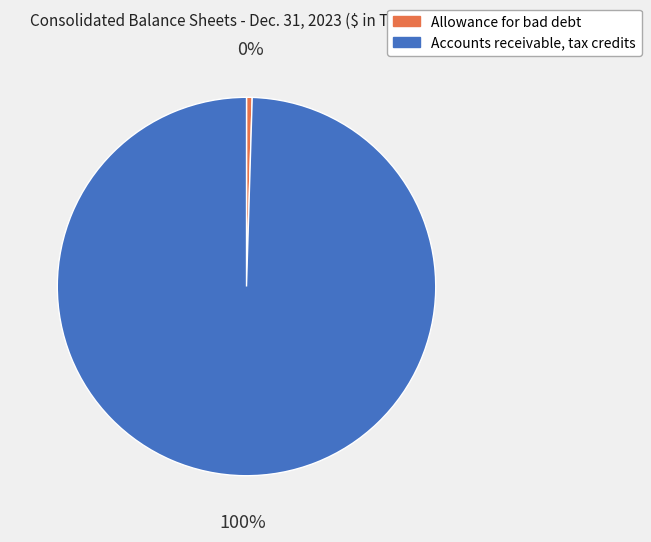

Is Accounts receivable, tax credits the majority of the pie?

Yes